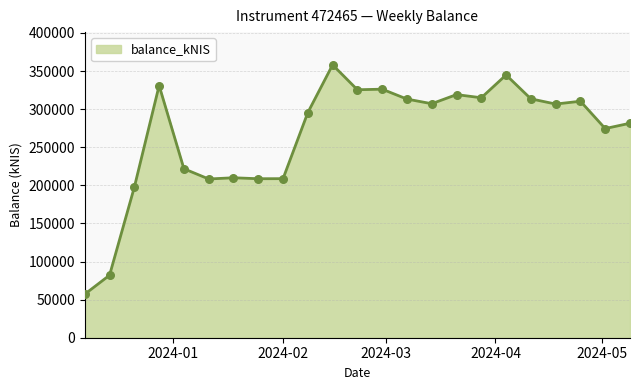

What is the maximum value shown in the chart?

358089.5